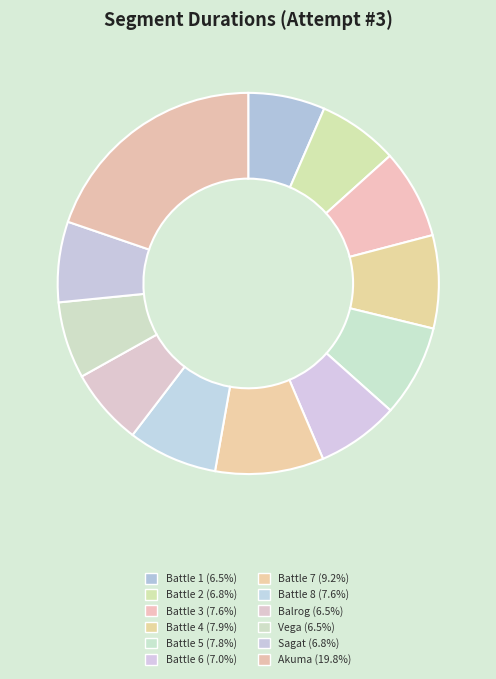

How many segments does this pie chart have?

12